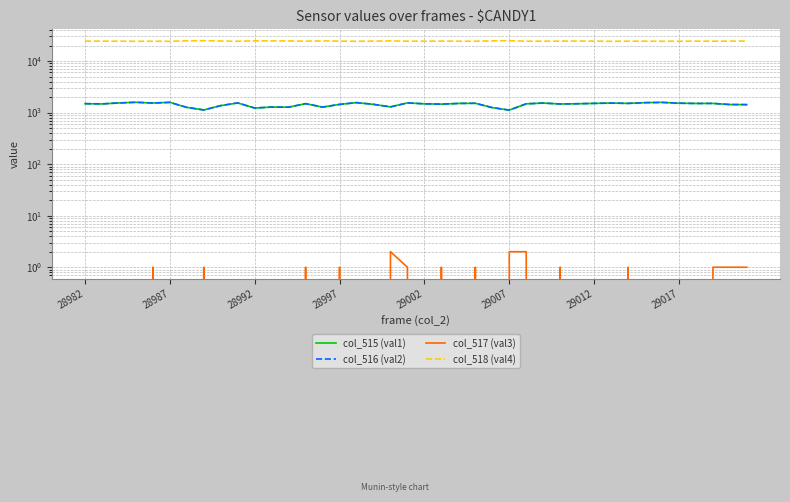

What is the average value of the col_516 (val2) series?

1442